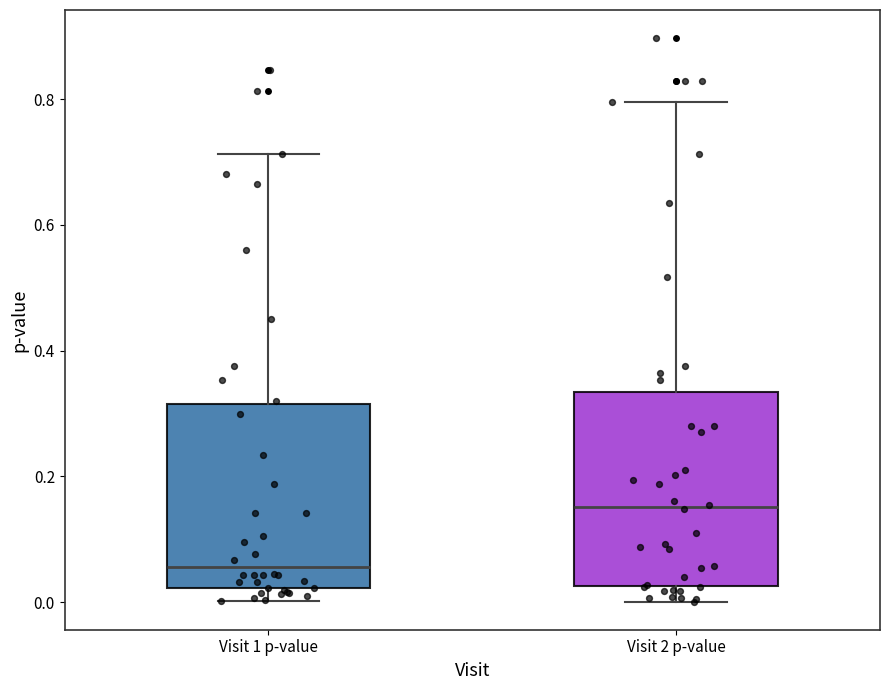

Reading left to right, transcribe this box plot: for each box, give where its median line is, the range the box spans, and where its two whiskers end, as read against the y-axis. The values are not printed on the chart, so give them approximately, as read against the axis.

Visit 1 p-value: median 0.06, box 0.02 to 0.32, whiskers 0.00 to 0.72
Visit 2 p-value: median 0.16, box 0.02 to 0.34, whiskers 0.00 to 0.80